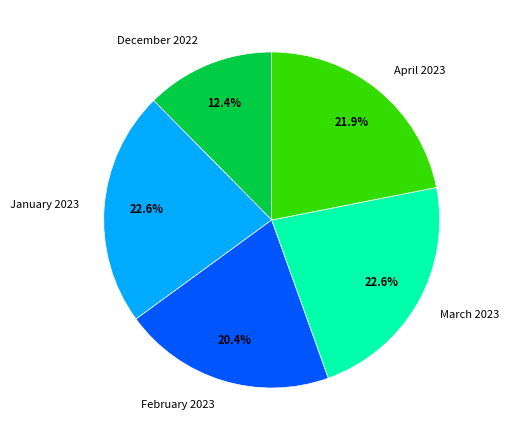

Is it true that December 2022 is 12% of the pie?

True